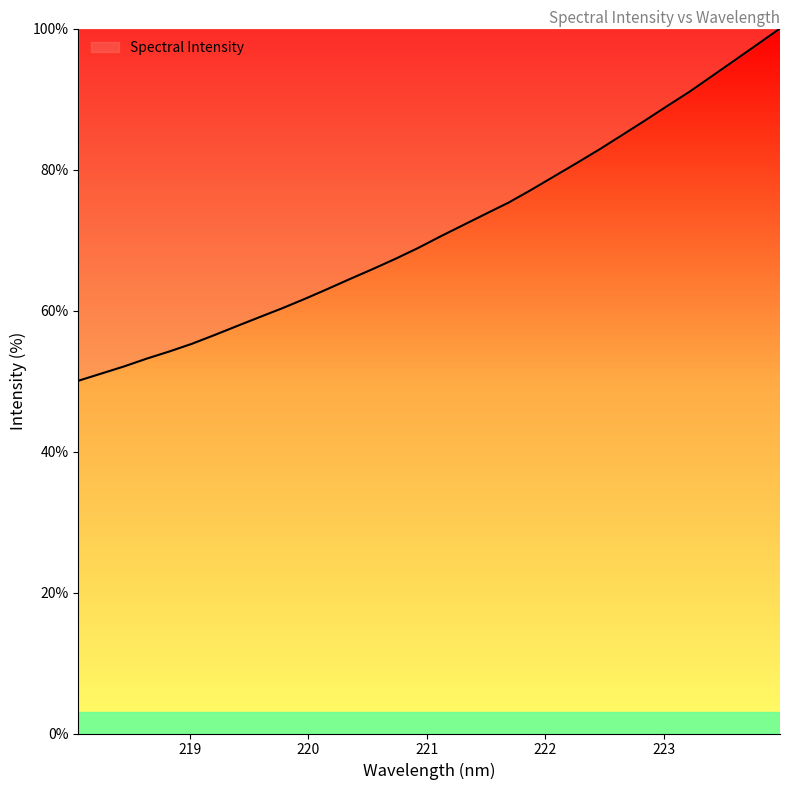

What is the minimum value shown in the chart?

50.0